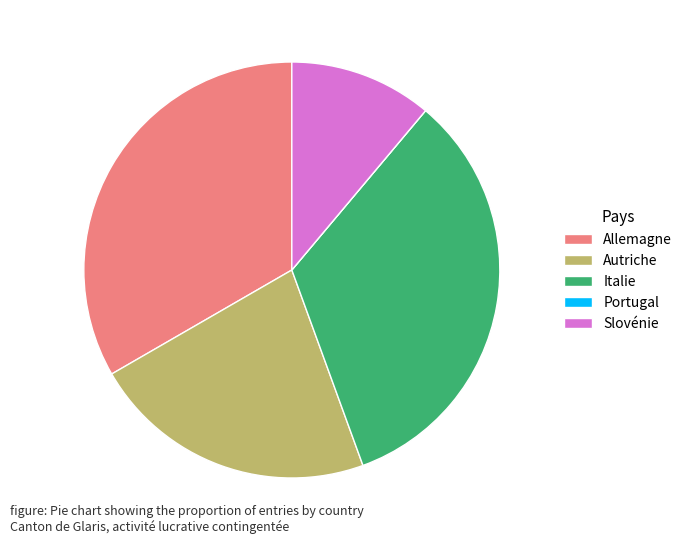

Does Italie represent more than half of the total?

No